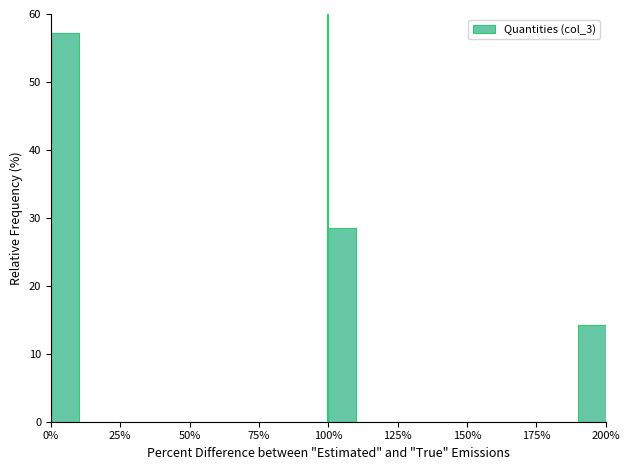

Read against the x-axis, roughly where is the centre of the tallest bar?

5